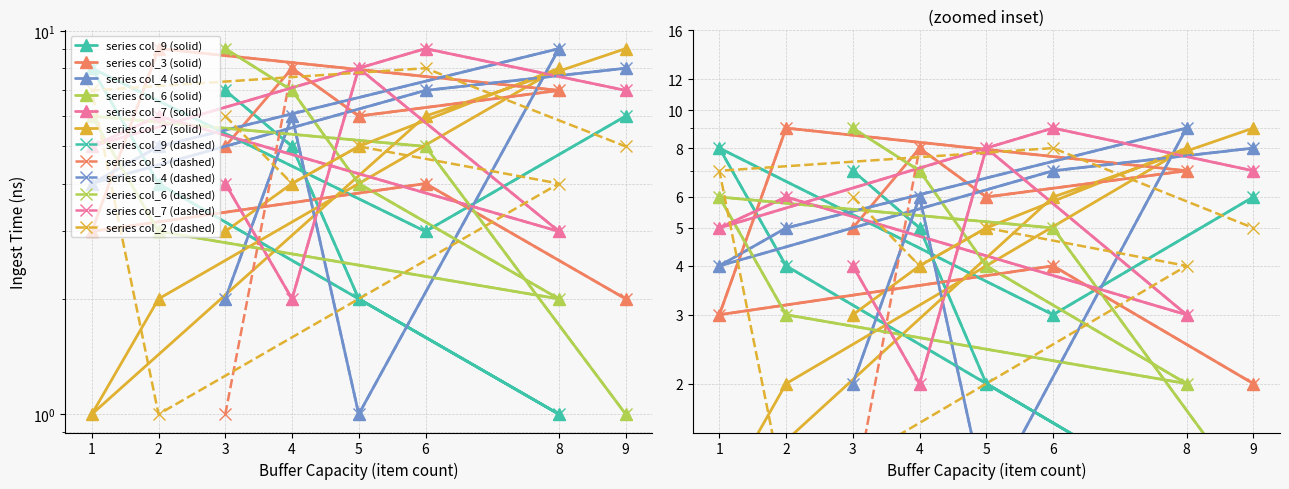

How many interior local valleys does the col_9 series have?

2